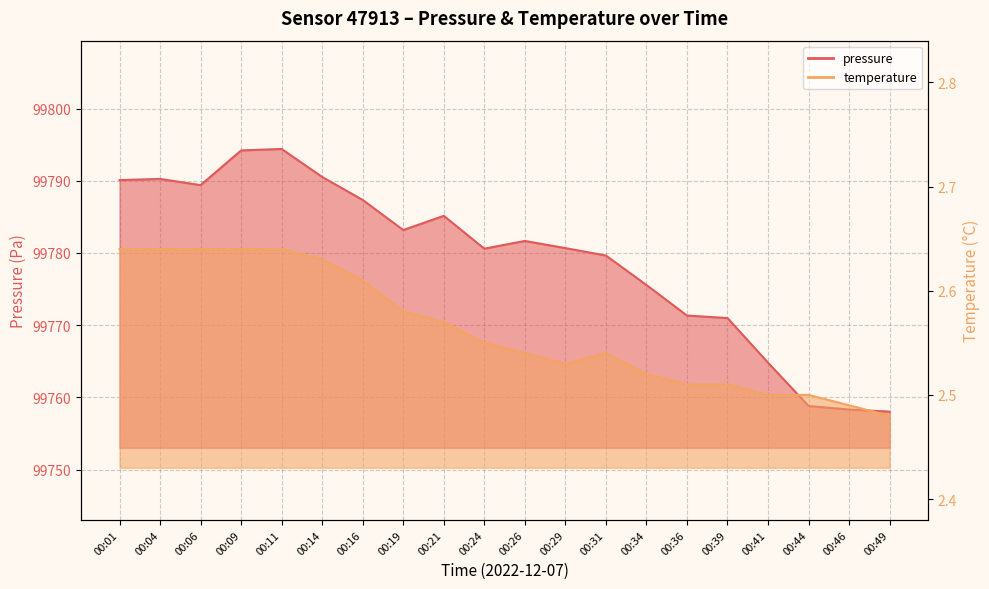

True or false: temperature has more than 2 points higher than both neighbors.

False